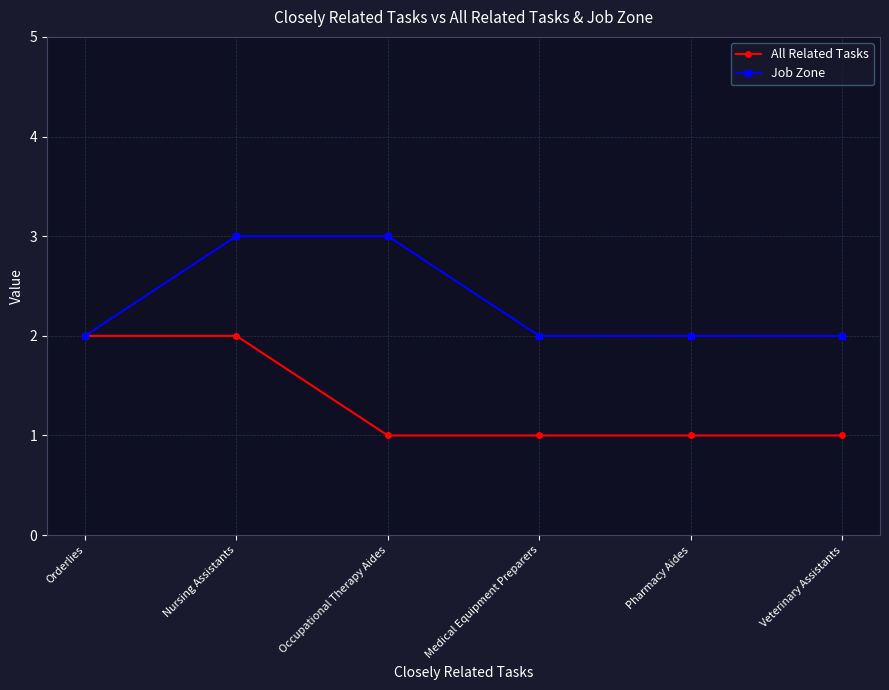

What is the greatest value displayed?

3